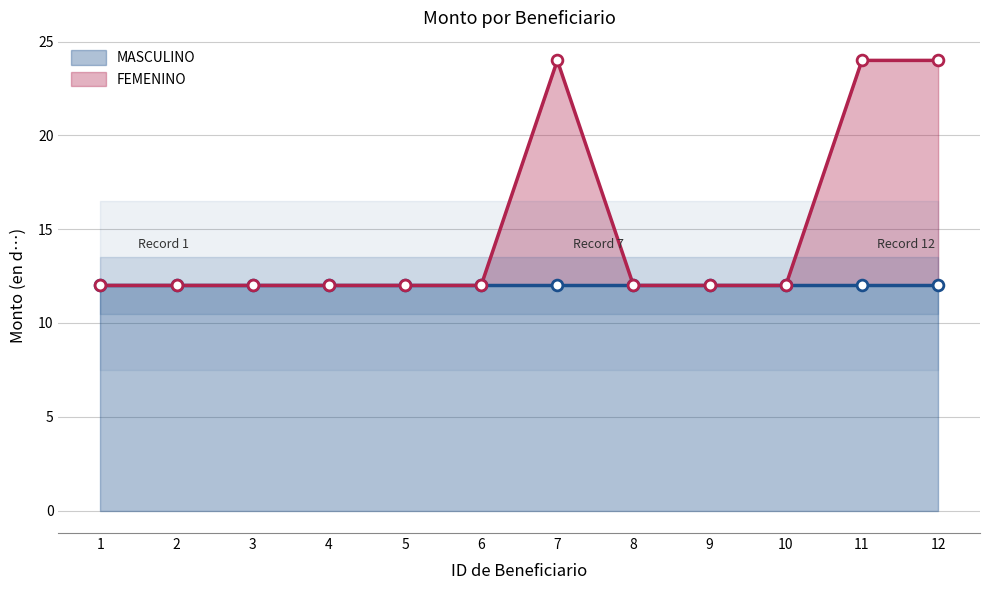

Between 7 and 10, which is larger?

7